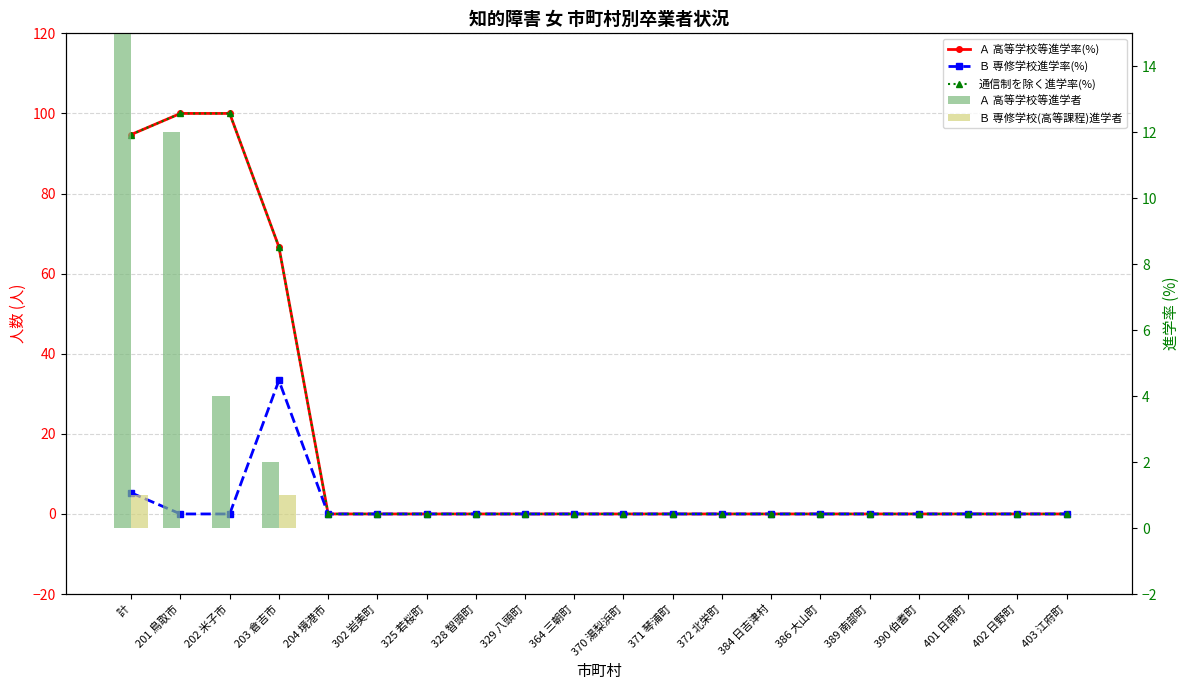

List the series in order of their peak value, lowest first.

Ｂ 専修学校(高等課程)進学者, Ａ 高等学校等進学者, Ｂ 専修学校進学率(%), Ａ 高等学校等進学率(%), 通信制を除く進学率(%)